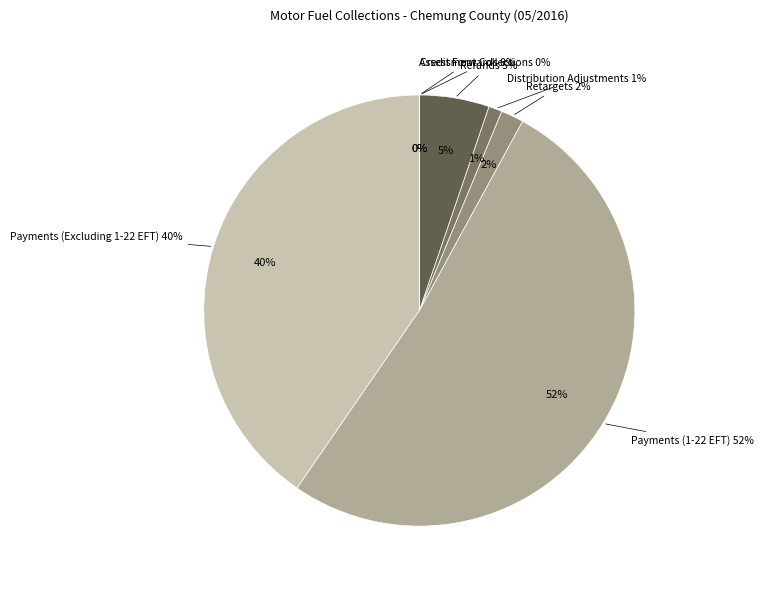

Which slice is the largest?

Payments (1-22 EFT)